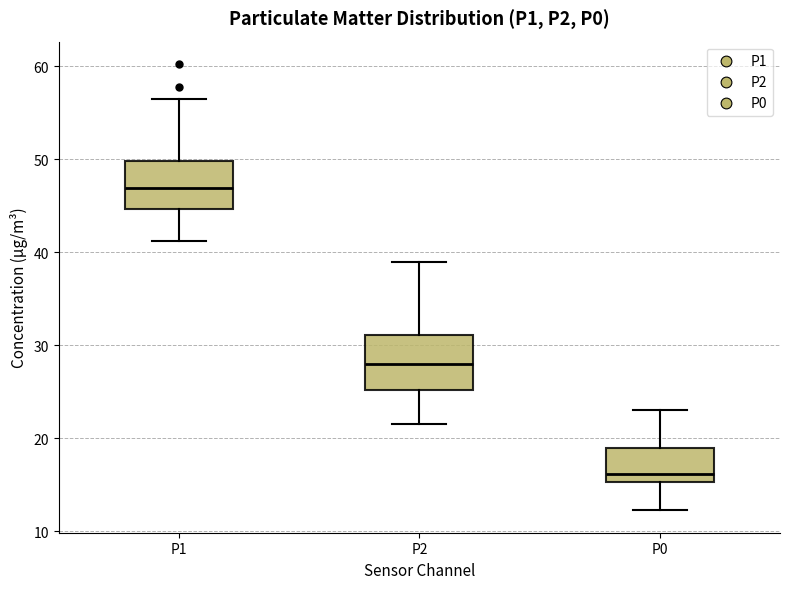

Where is the upper edge of the box for P2 on the y-axis? The values are not printed on the chart, so give them approximately, as read against the axis.

31